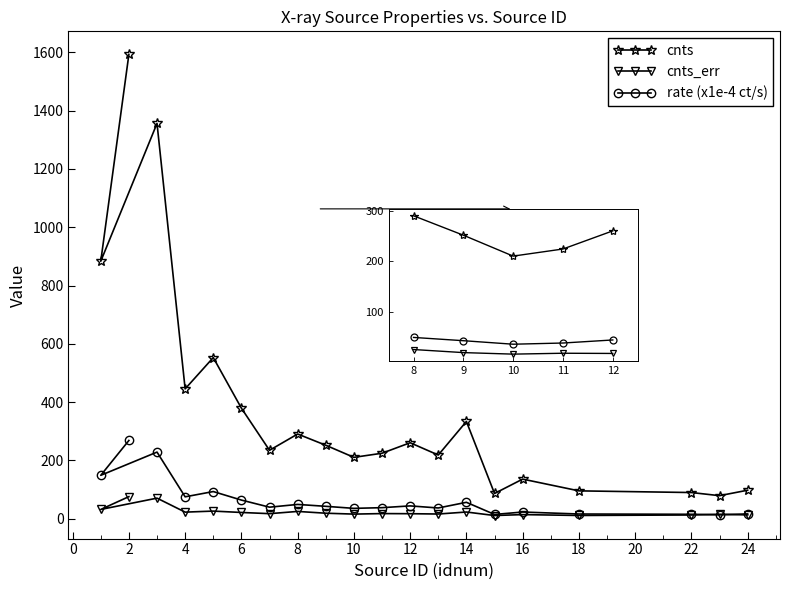

Does the chart have visible grid lines?

No